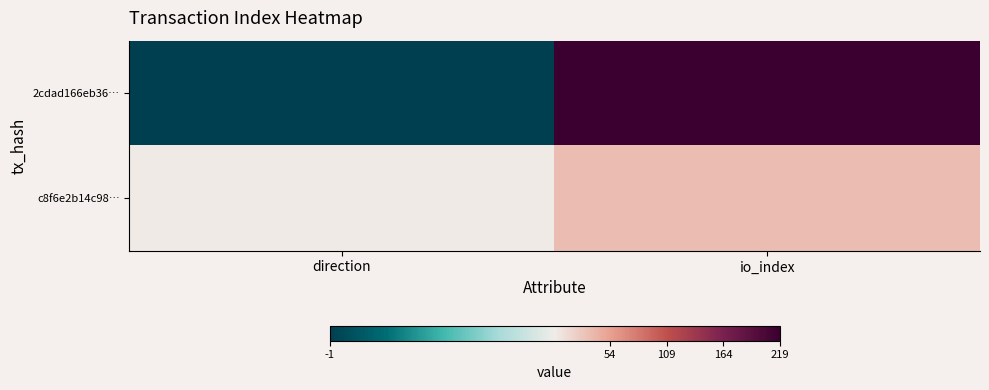

What is the smallest value displayed?

-1